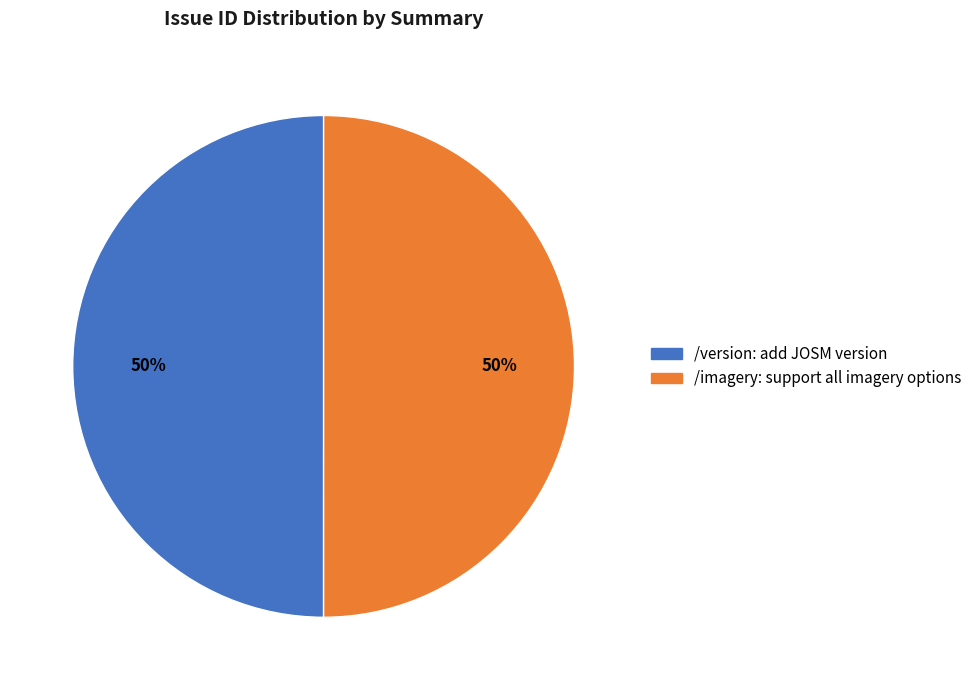

True or false: /imagery: support all imagery options accounts for 50% of the total.

True